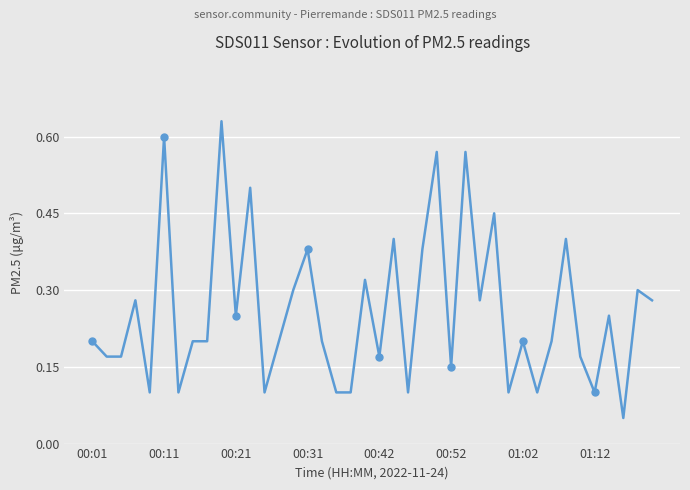

True or false: the data has more than 0 interior local peaks.

True